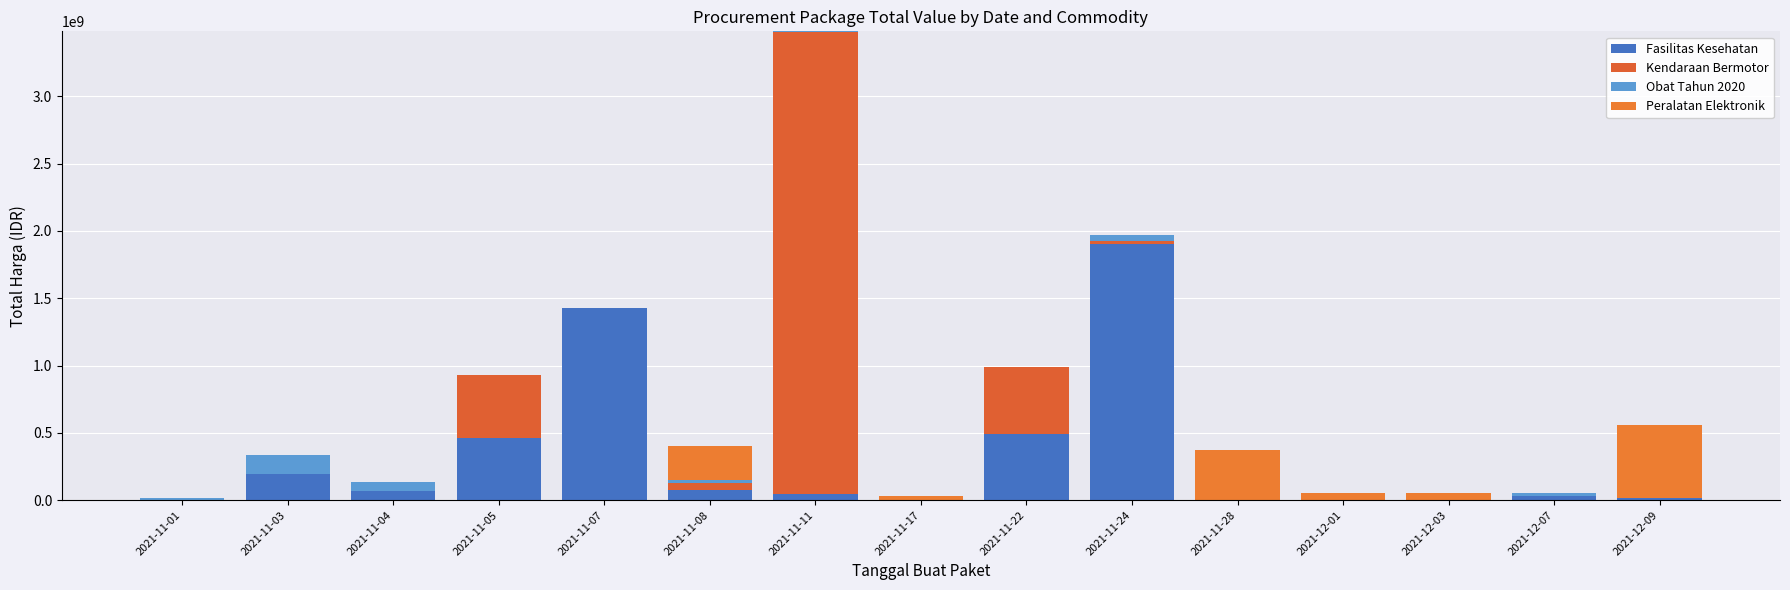

At which category is the sum across all series the highest?

2021-11-11